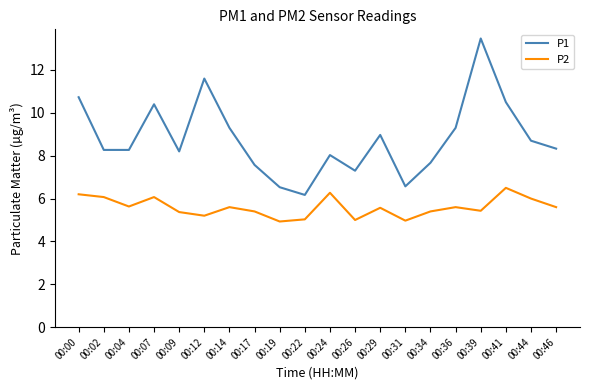

Which series has the largest range (max minus min)?

P1